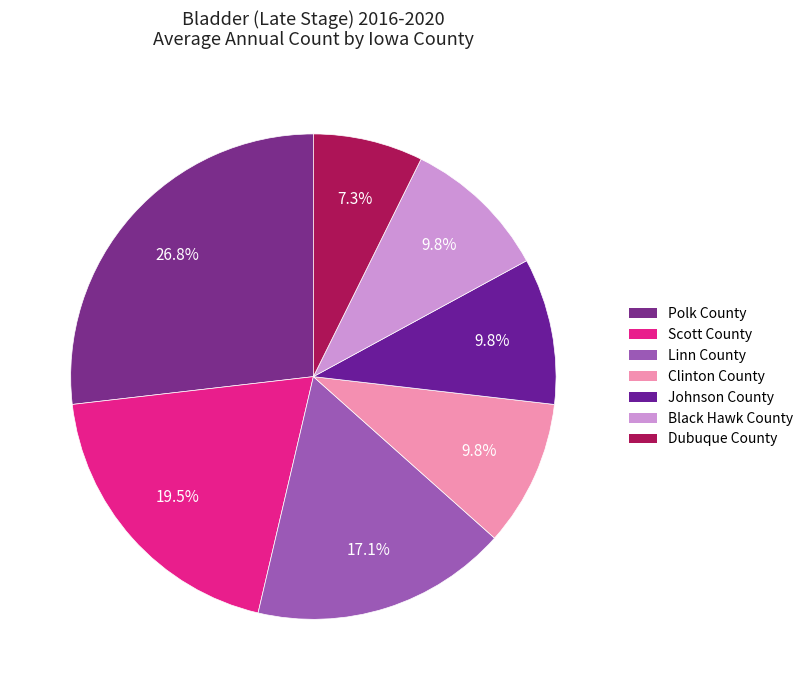

What is the largest slice in the pie chart?

Polk County